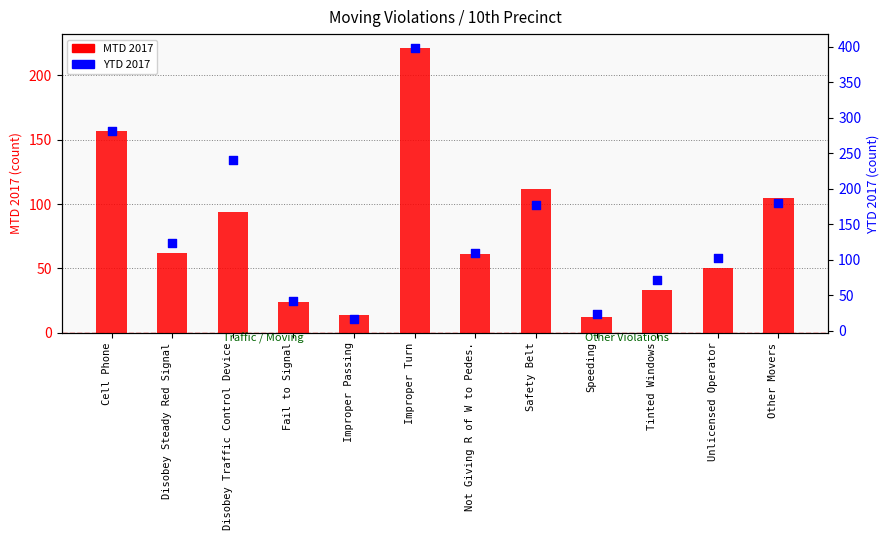

At which category is the sum across all series the highest?

Improper Turn